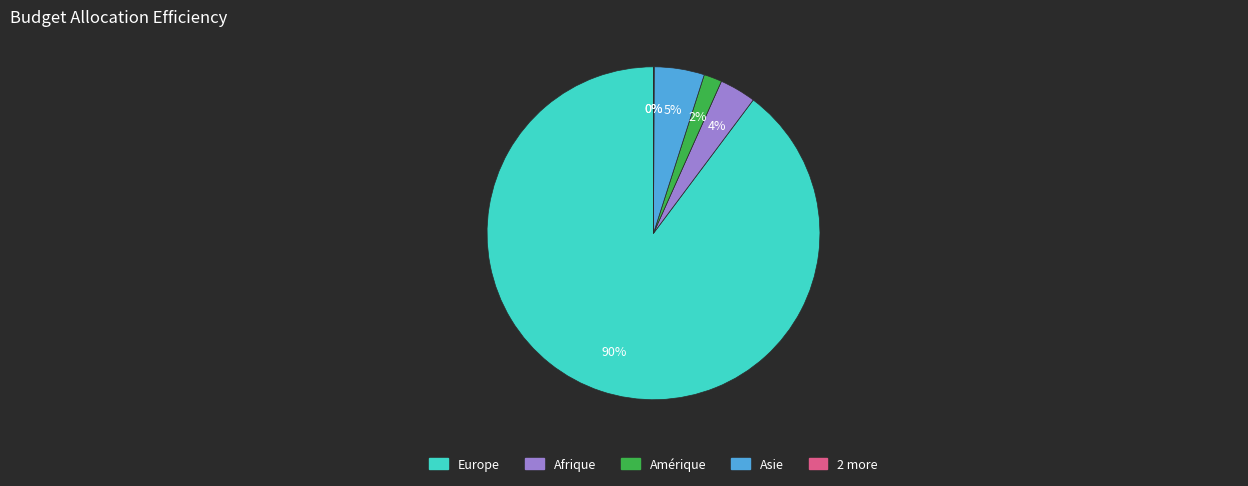

To the nearest percent, what is the average slice percentage?

17%